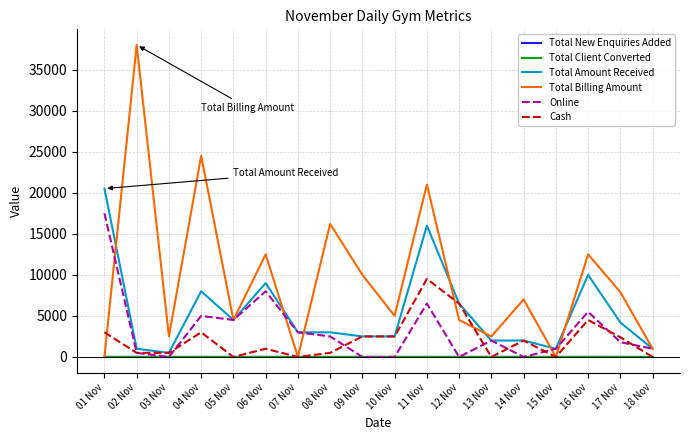

In Total Billing Amount, how many points are lower than both neighbors (excluding endpoints)?

6